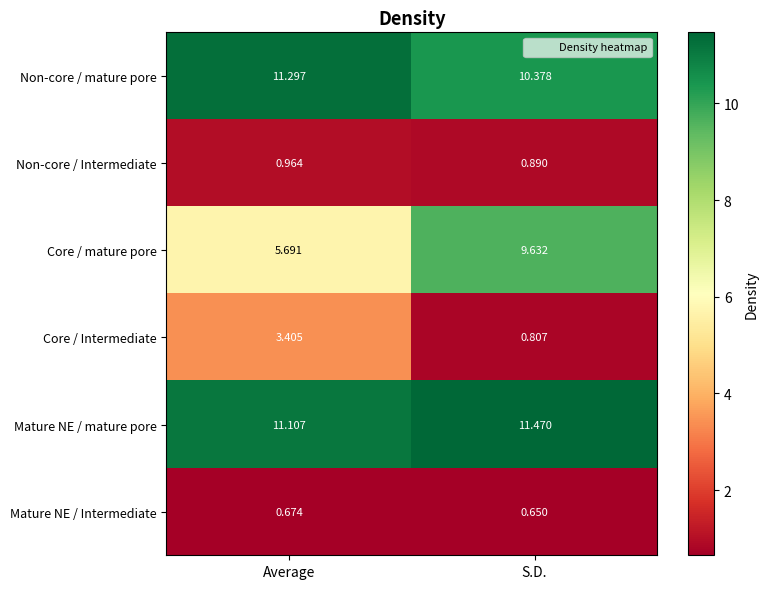

Which series changed the most between Average and S.D.?

Core / mature pore